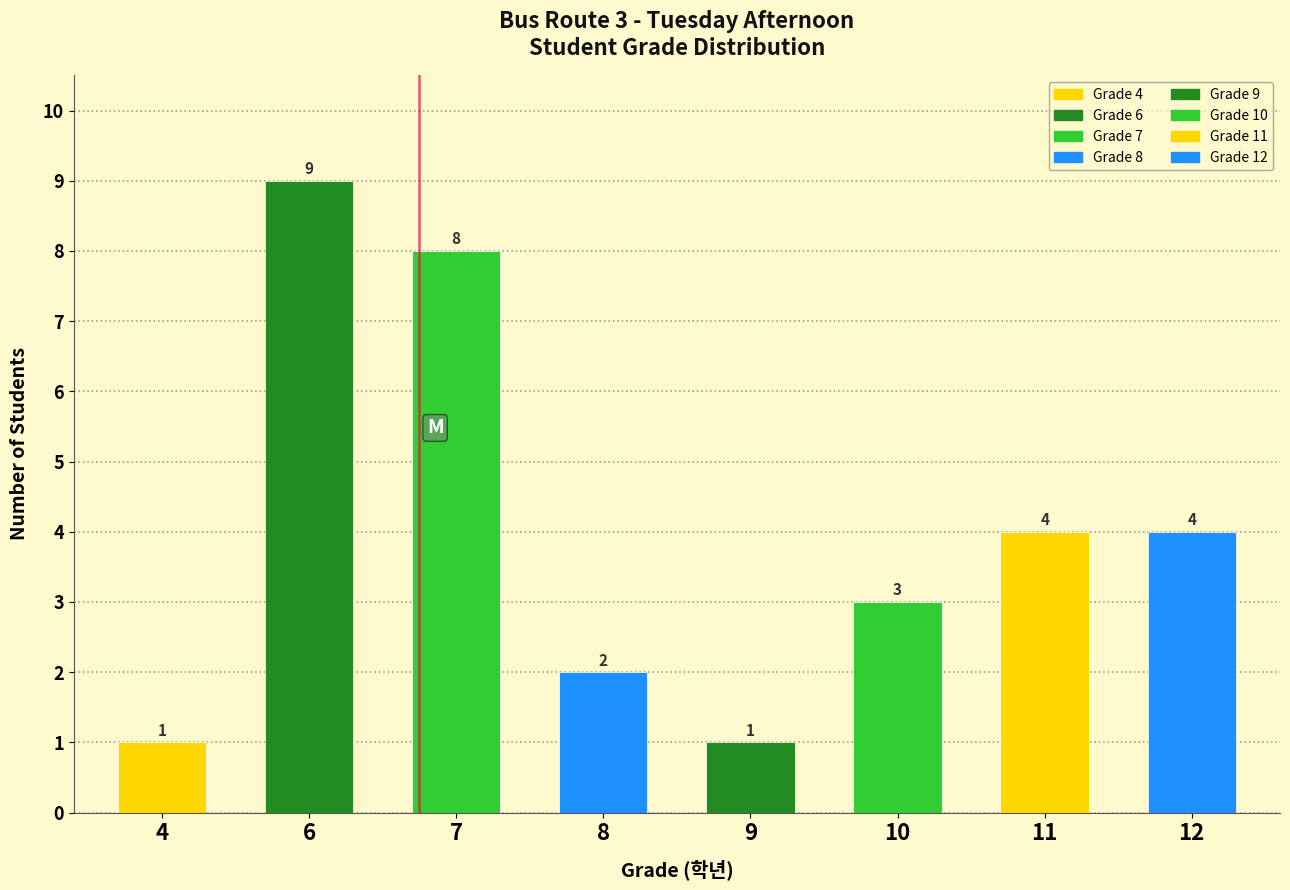

Is it true that the value at 9 is 1?

True